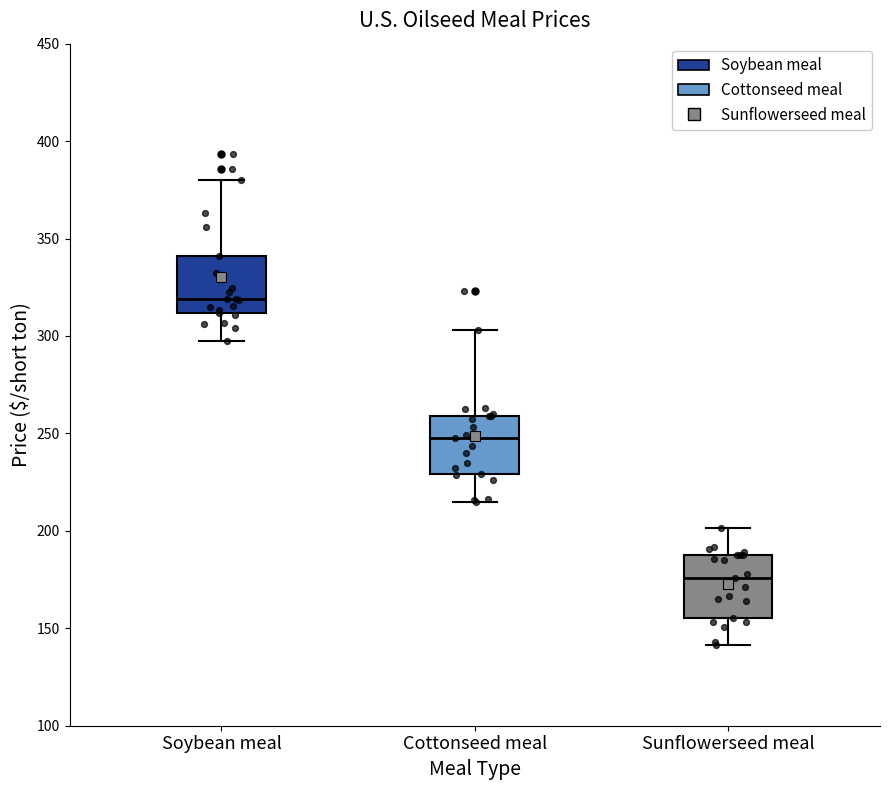

Reading left to right, read every box against the y-axis: the position of its median line, the range the box covers, and the ends of its whiskers. The values are not printed on the chart, so give them approximately, as read against the axis.

Soybean meal: median 320, box 310 to 340, whiskers 300 to 380
Cottonseed meal: median 250, box 230 to 260, whiskers 215 to 305
Sunflowerseed meal: median 175, box 155 to 190, whiskers 140 to 200